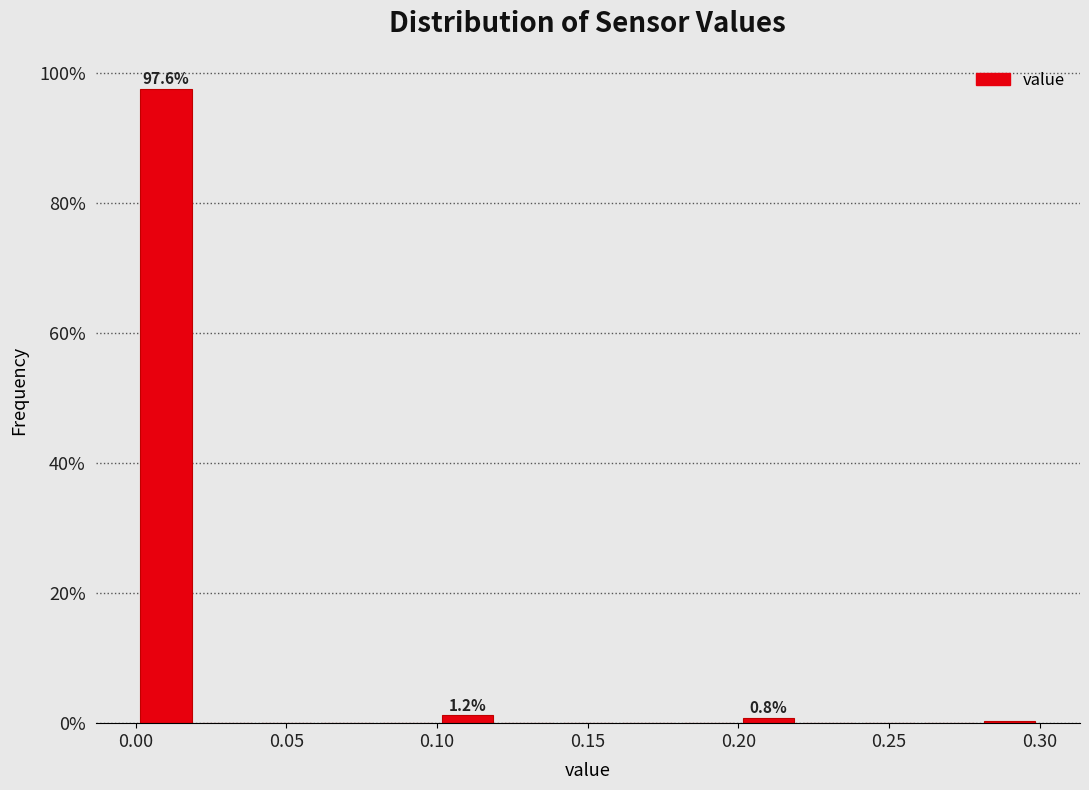

Over which range of the x-axis is the bar tallest?

0.00 to 0.02